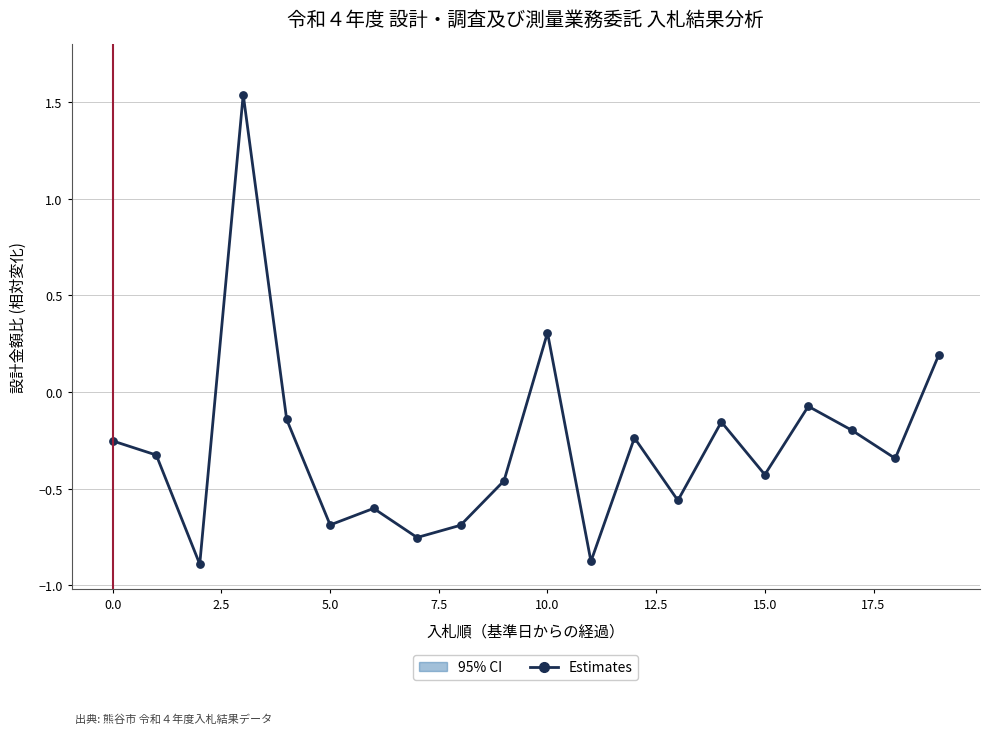

Between 15.0 and 2.5, which is larger?

15.0